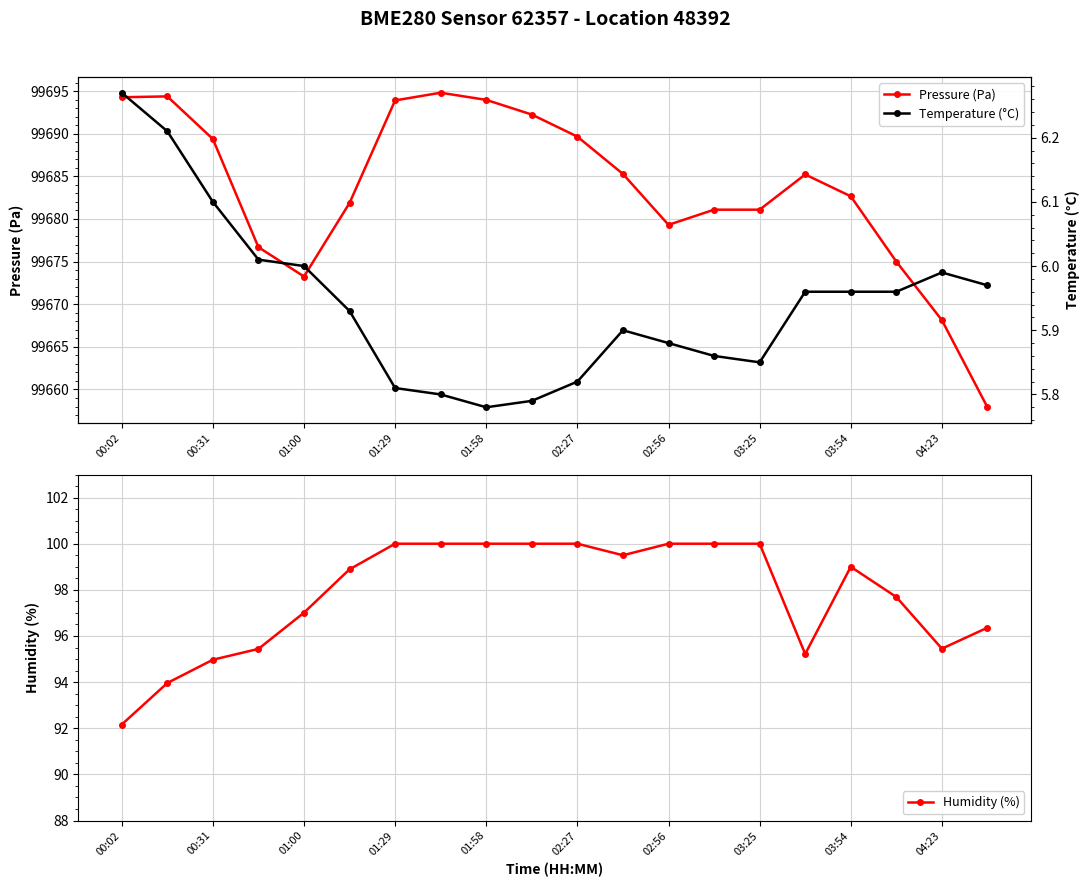

What is the minimum value for Pressure (Pa)?

99657.9